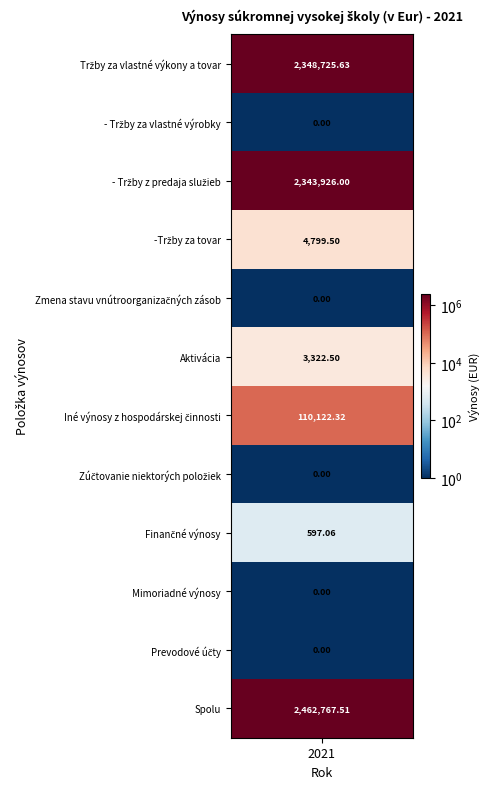

Reading left to right, transcribe all the data shown in this chart.

2348725.6	0.0	2343926.0	4799.5	0.0	3322.5	110122.3	0.0	597.1	0.0	0.0	2462767.5